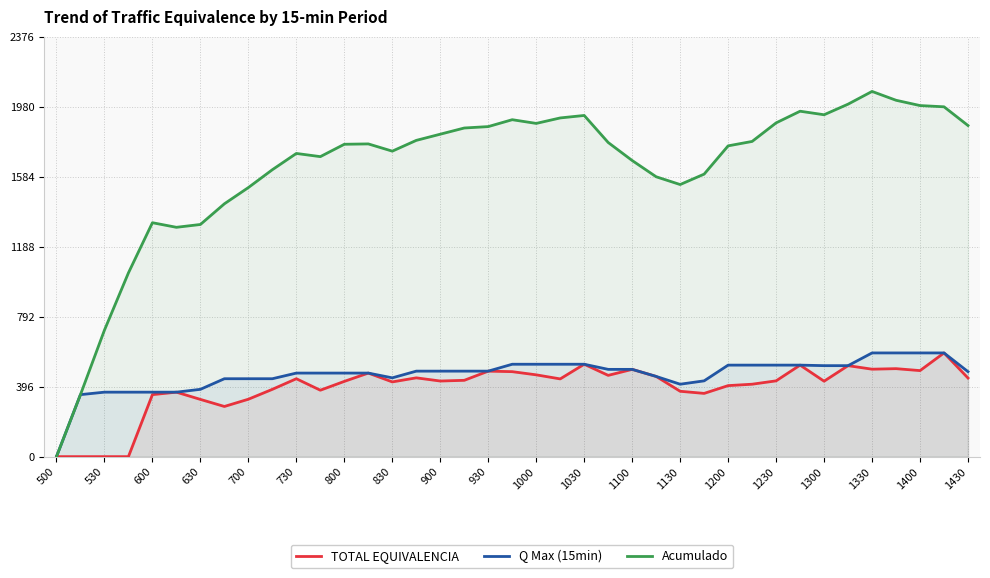

How many interior local valleys does the Acumulado series have?

6